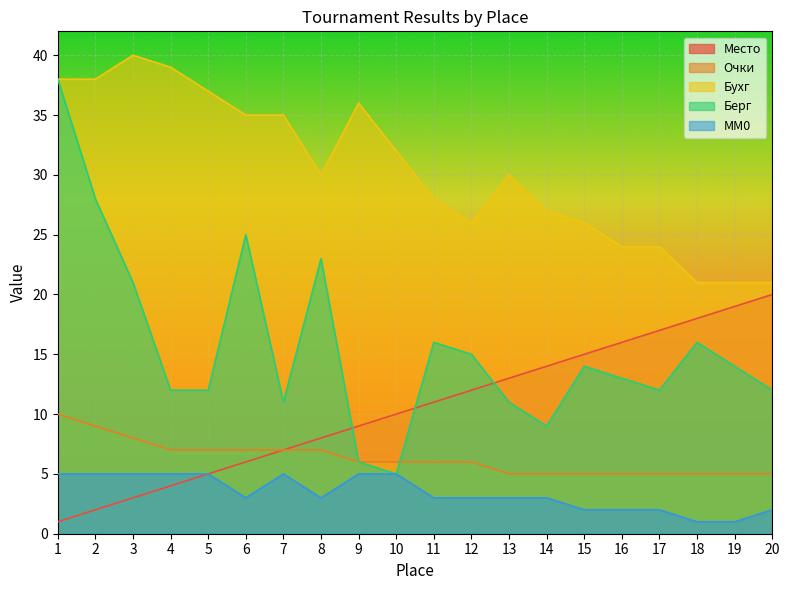

Count the number of categories in the chart.

20